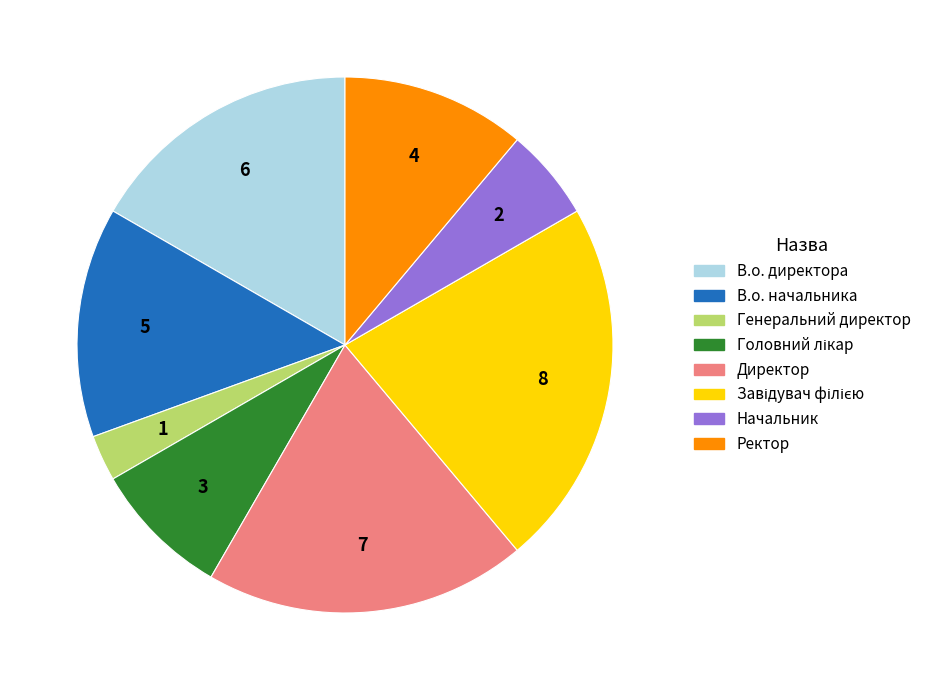

How many segments does this pie chart have?

8